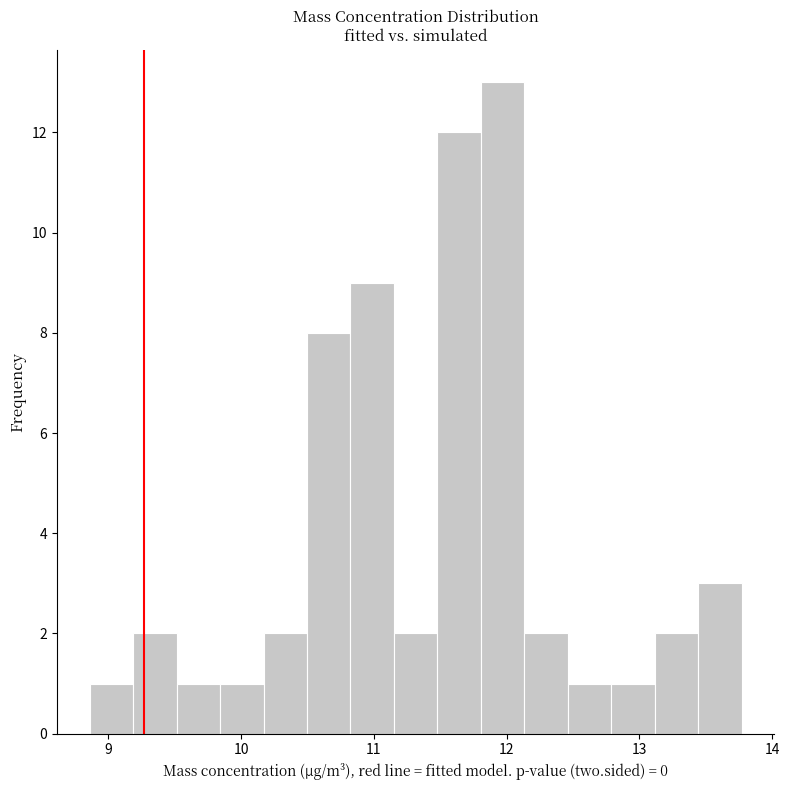

Read against the x-axis, roughly where is the centre of the tallest bar?

12.0